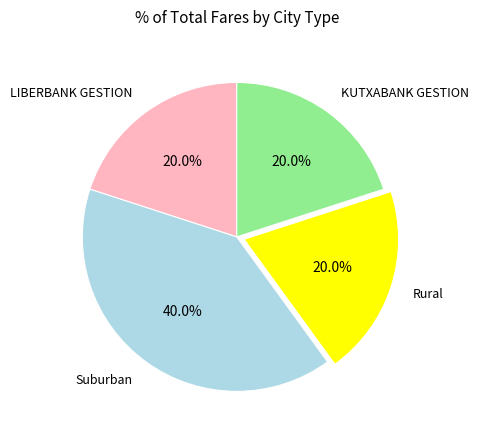

What portion of the pie excludes KUTXABANK GESTION?

80.0%